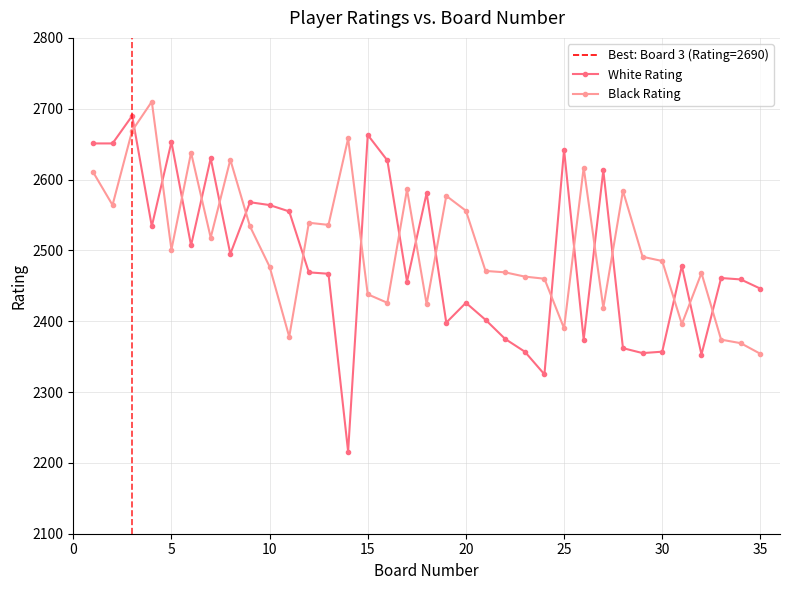

How many times do Black Rating and White Rating cross each other?

18